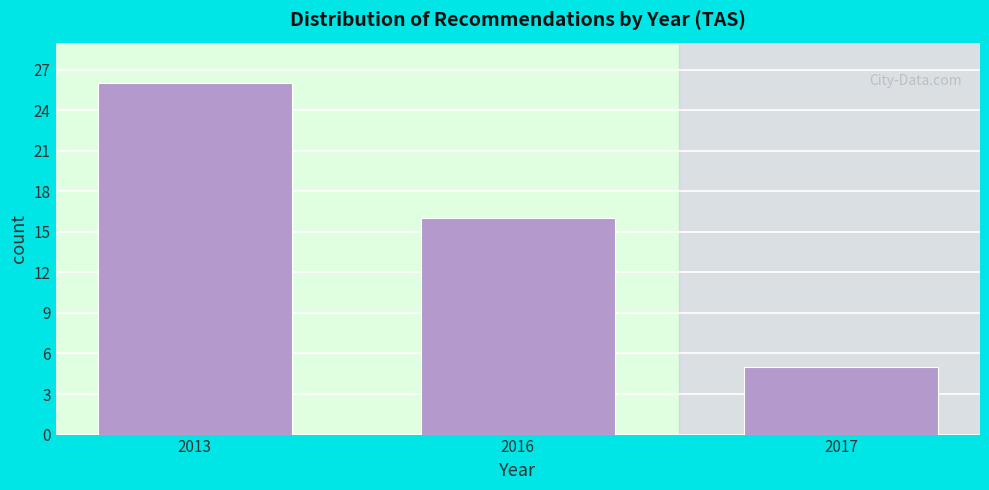

Reading left to right, list all the values displayed in this chart.

2013=26	2016=16	2017=5